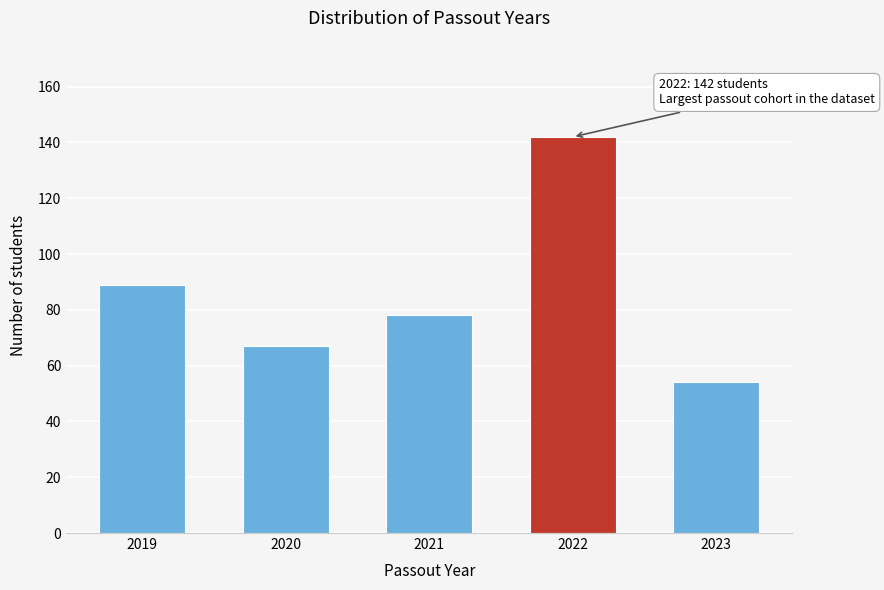

Reading left to right, extract all data points from this chart.

2019=89	2020=67	2021=78	2022=142	2023=54